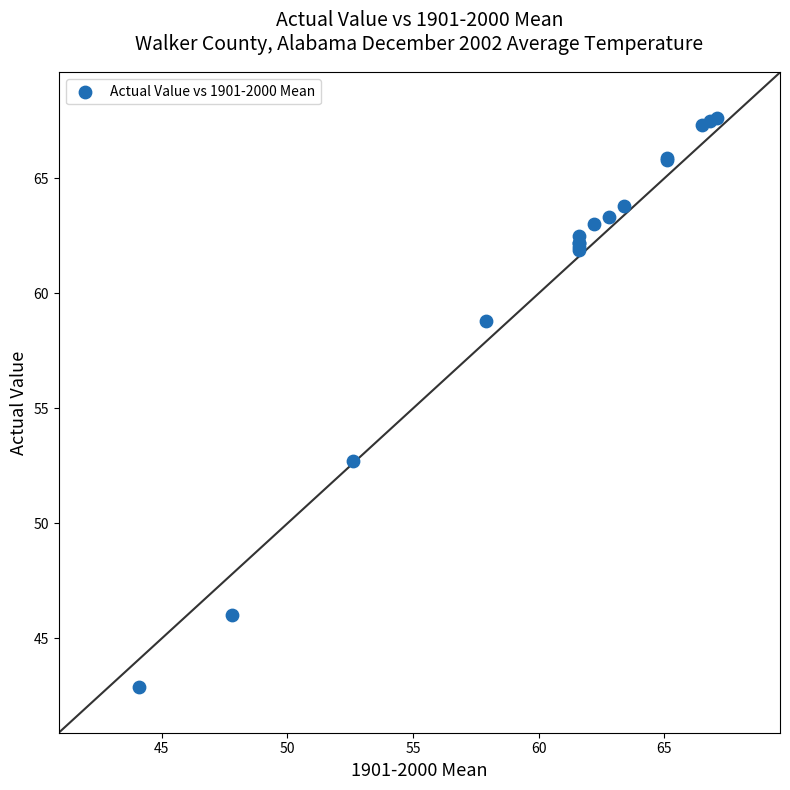

What Y value in the scatter plot is closest to 55?

52.7